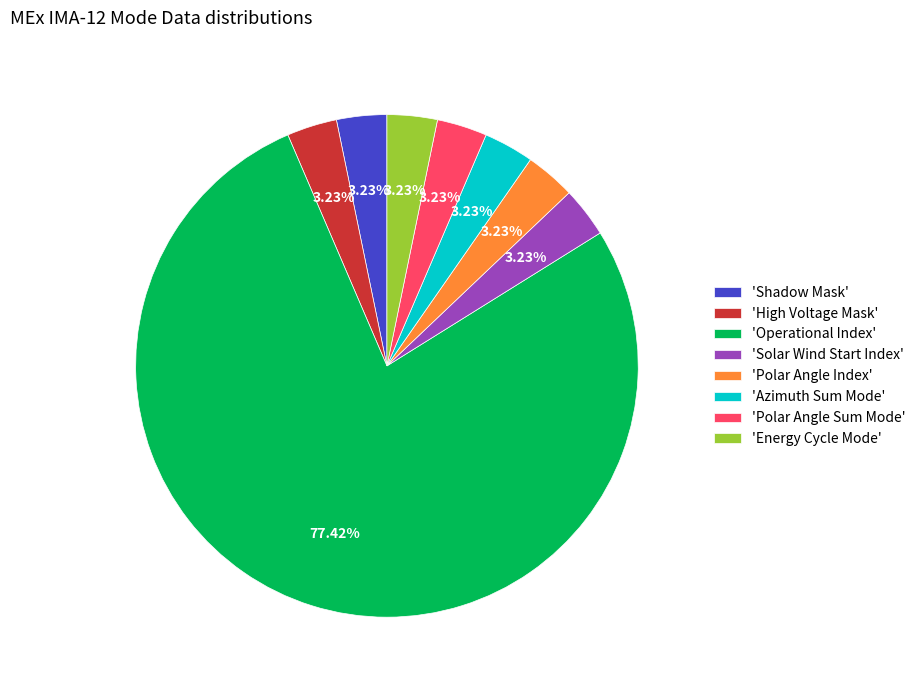

Combined, do 'Energy Cycle Mode' and 'Operational Index' account for over 50%?

Yes